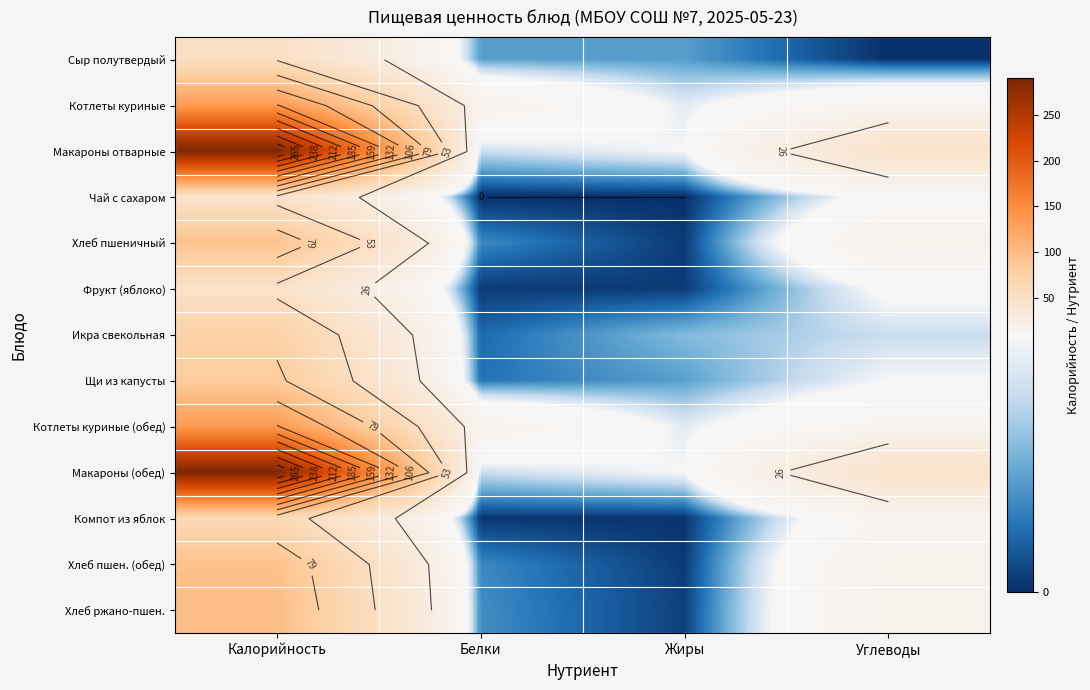

Rank the series at Белки from lowest to highest value.

Чай с сахаром, Компот из яблок, Фрукт (яблоко), Икра свекольная, Щи из капусты, Хлеб пшеничный, Хлеб пшен. (обед), Хлеб ржано-пшен., Сыр полутвердый, Макароны отварные, Макароны (обед), Котлеты куриные, Котлеты куриные (обед)